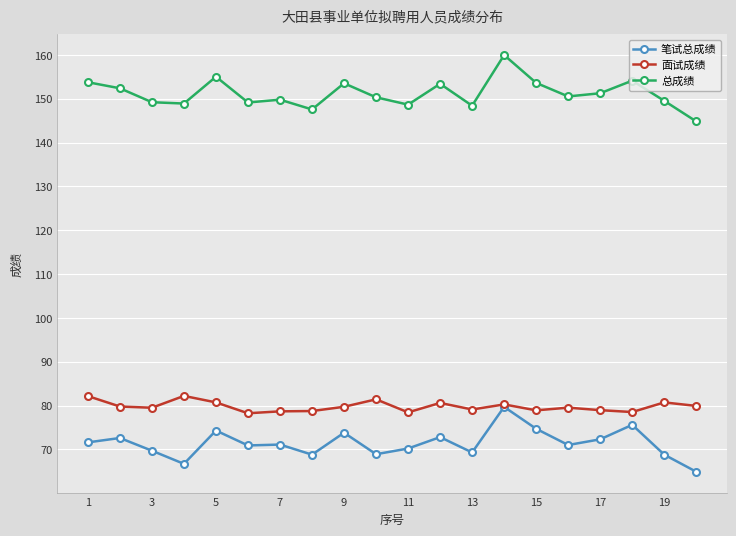

At how many categories does at least one series exceed 89?

20